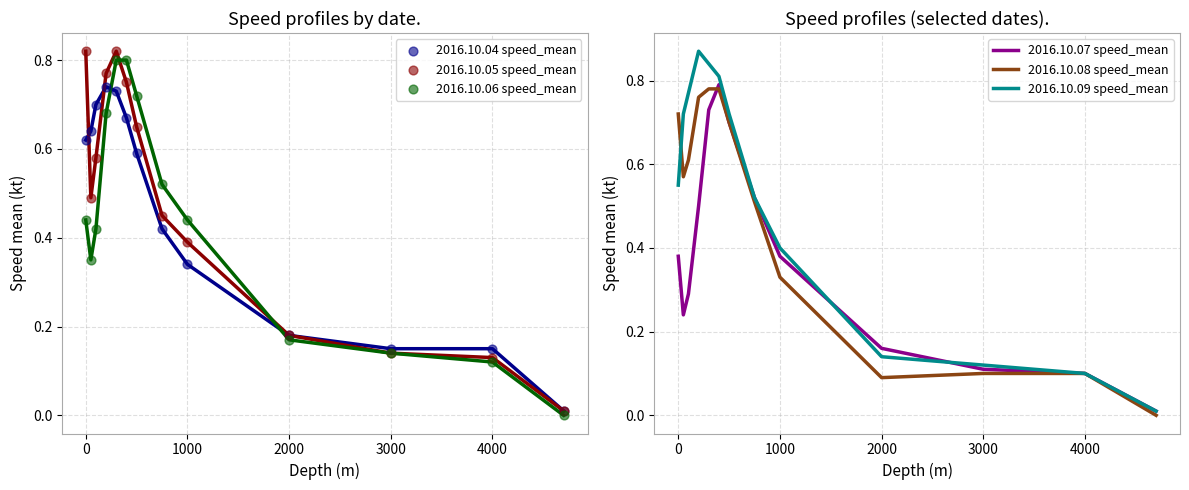

Which series has the largest total across all categories?

2016.10.09 speed_mean